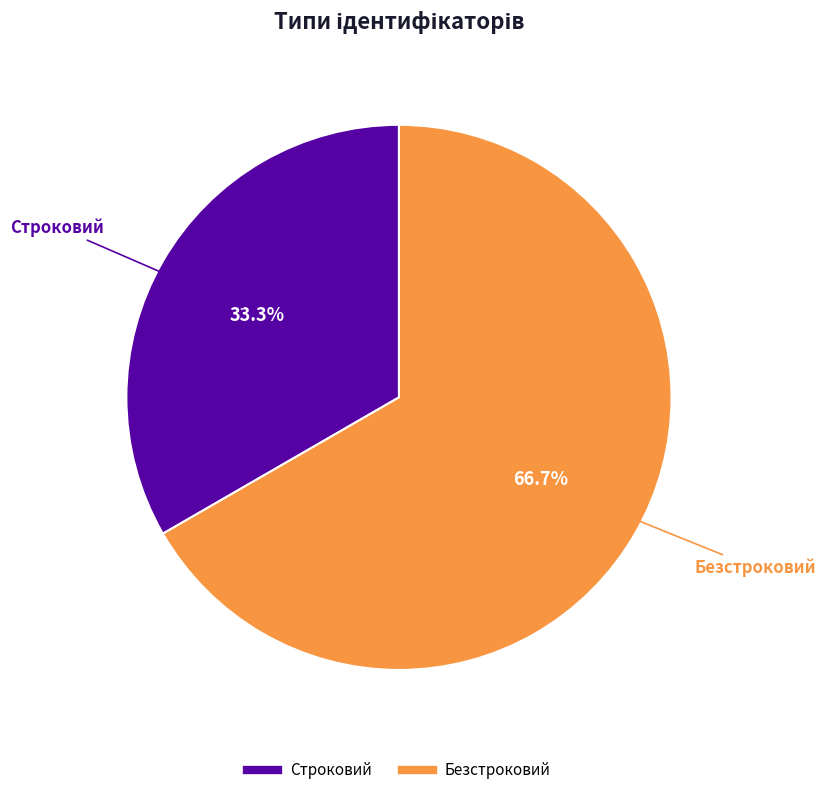

Is it true that Строковий is 47% of the pie?

False